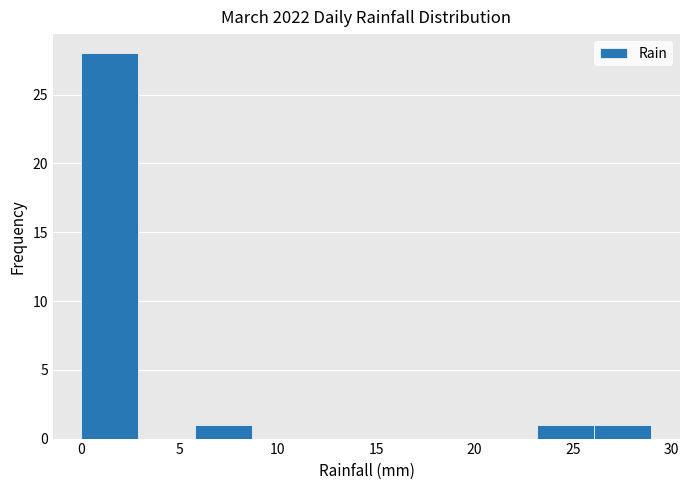

Which range on the x-axis has the tallest bar?

0.0 to 2.9